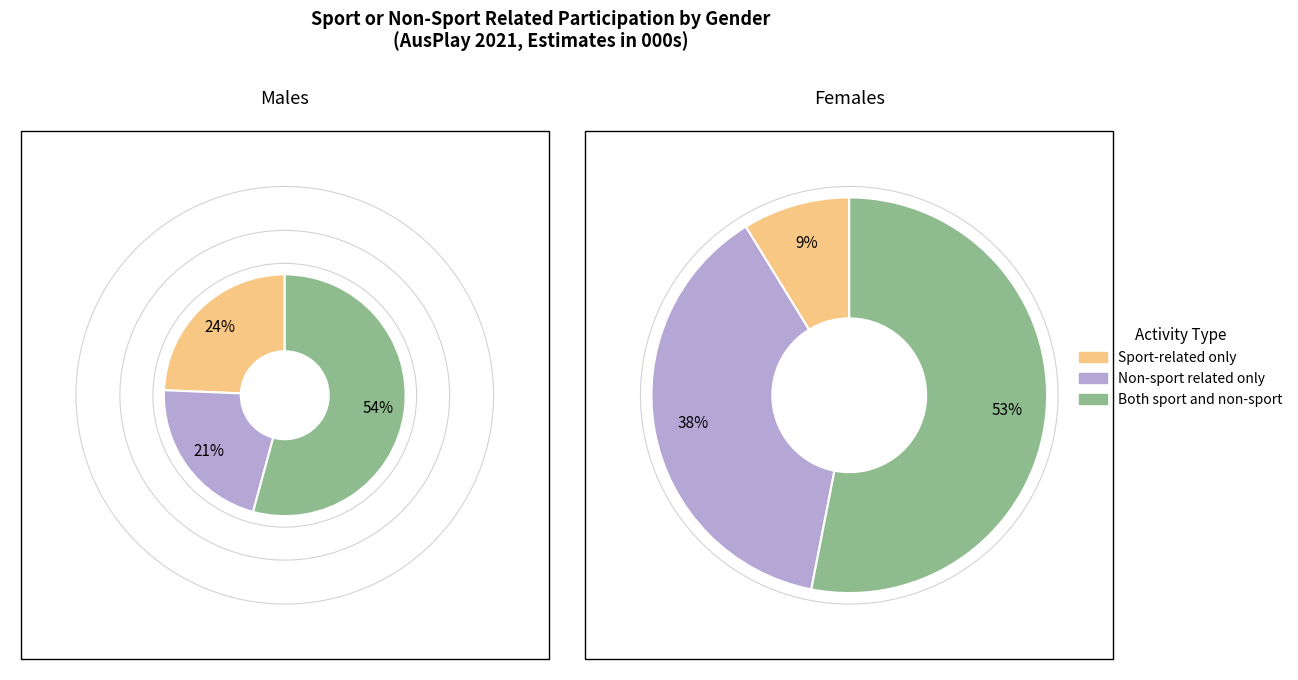

Combined, what portion of the pie is Females and Males?

100.0%